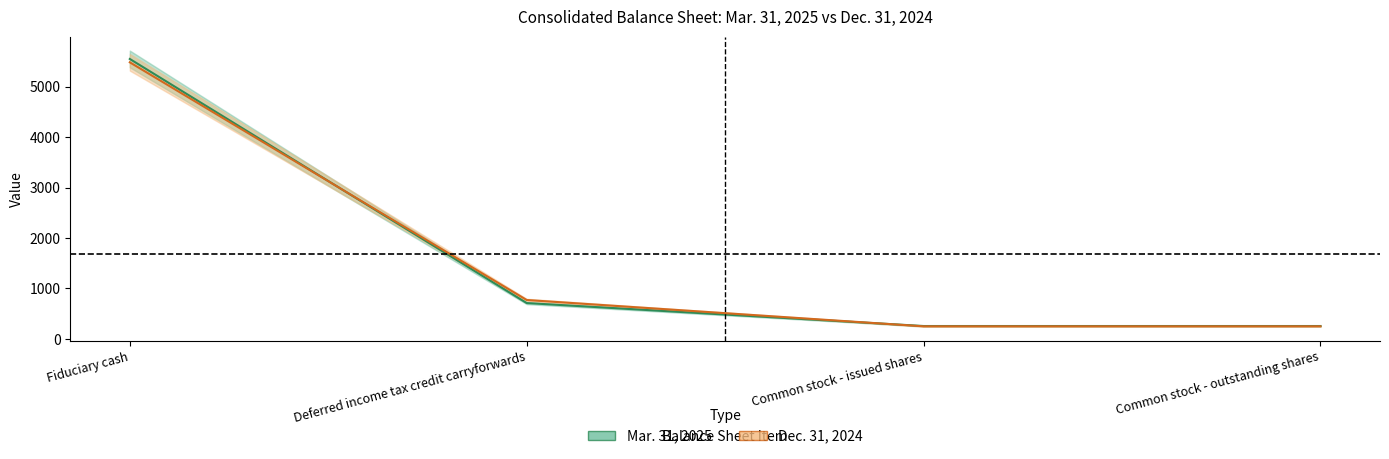

The value of Mar. 31, 2025 at Deferred income tax credit carryforwards is 412.7. True or false?

False